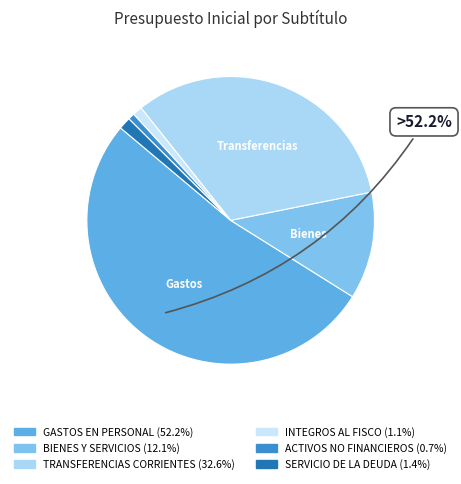

Rank the categories by value from lowest to highest.

ACTIVOS NO FINANCIEROS, INTEGROS AL FISCO, SERVICIO DE LA DEUDA, BIENES Y SERVICIOS, TRANSFERENCIAS CORRIENTES, GASTOS EN PERSONAL